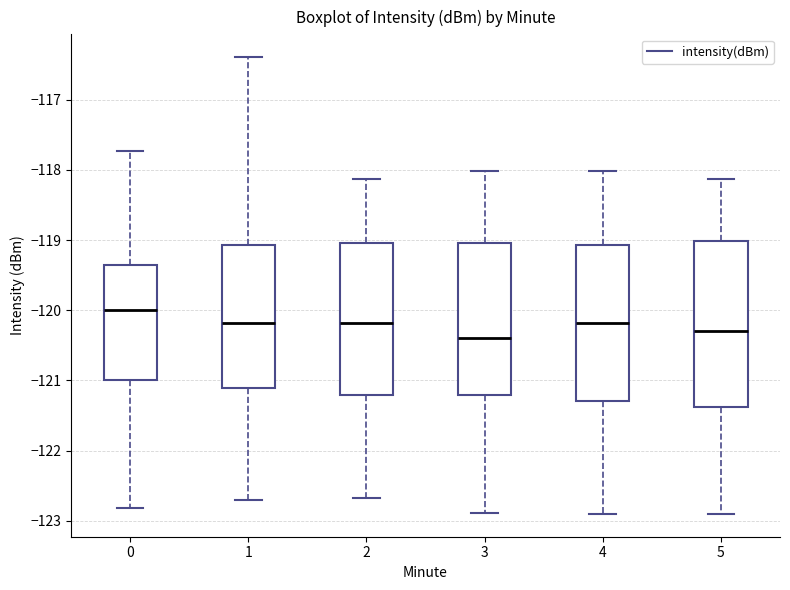

Reading left to right, transcribe this box plot: for each box, give where its median line is, the range the box spans, and where its two whiskers end, as read against the y-axis. The values are not printed on the chart, so give them approximately, as read against the axis.

0: median -120.0, box -121.0 to -119.4, whiskers -122.8 to -117.7
1: median -120.2, box -121.1 to -119.1, whiskers -122.7 to -116.4
2: median -120.2, box -121.2 to -119.0, whiskers -122.7 to -118.1
3: median -120.4, box -121.2 to -119.0, whiskers -122.9 to -118.0
4: median -120.2, box -121.3 to -119.1, whiskers -122.9 to -118.0
5: median -120.3, box -121.4 to -119.0, whiskers -122.9 to -118.1